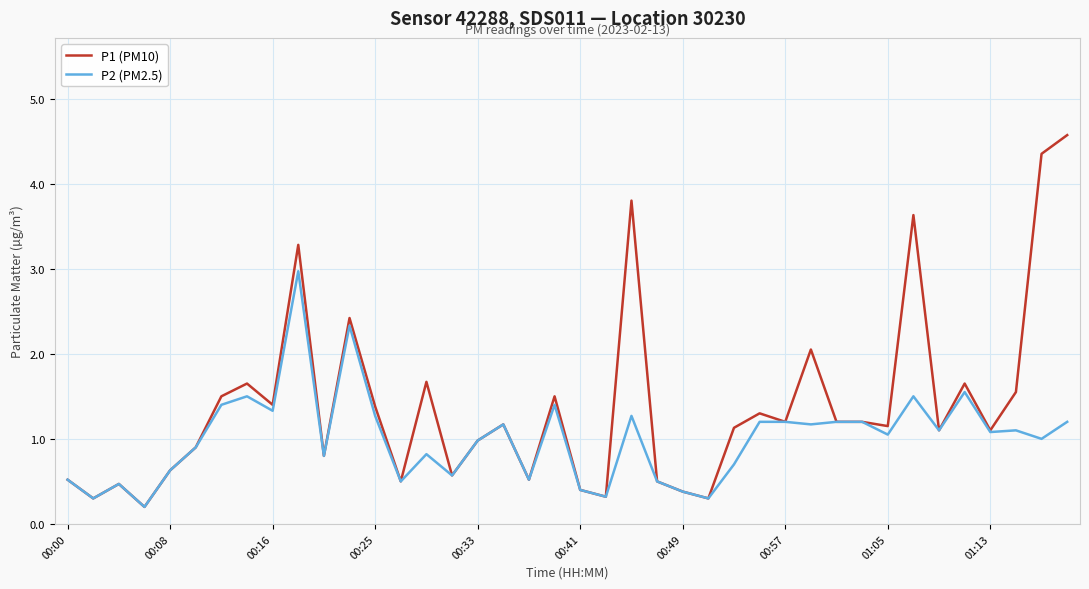

What is the average value of the P1 (PM10) series?

1.4